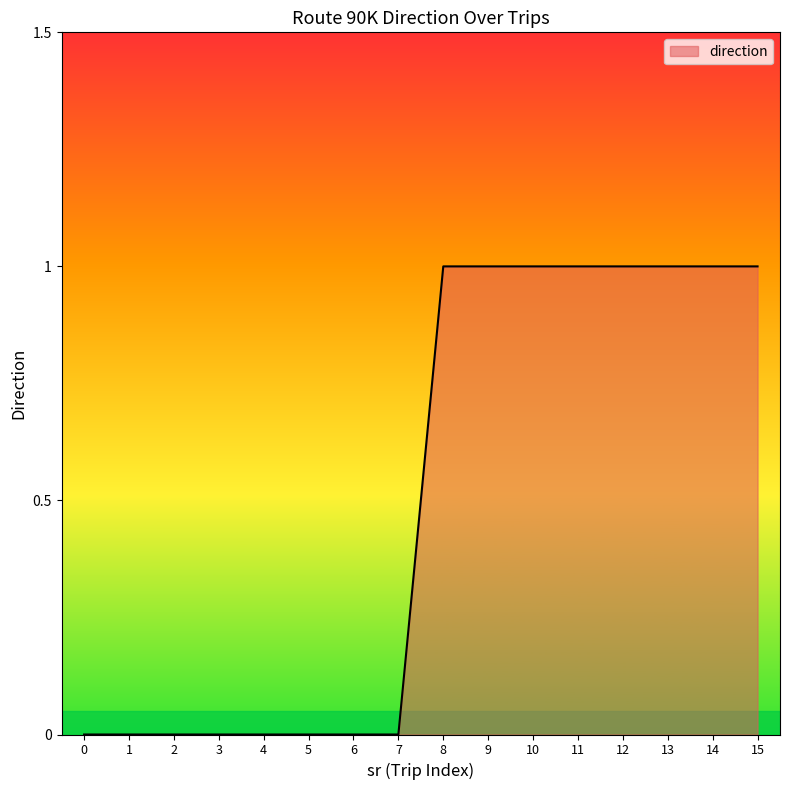

What is the sum of all values?

8